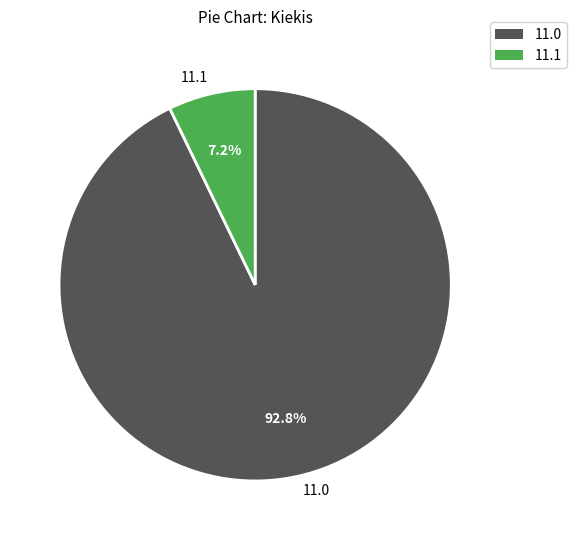

How many slices are in this pie chart?

2